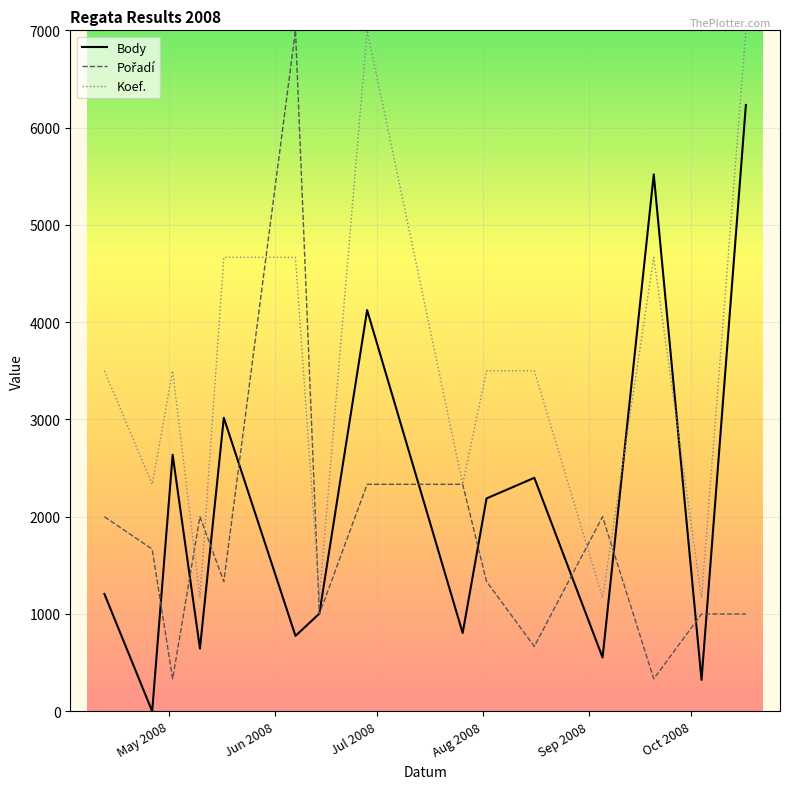

What is the minimum value for Koef.?

1166.7